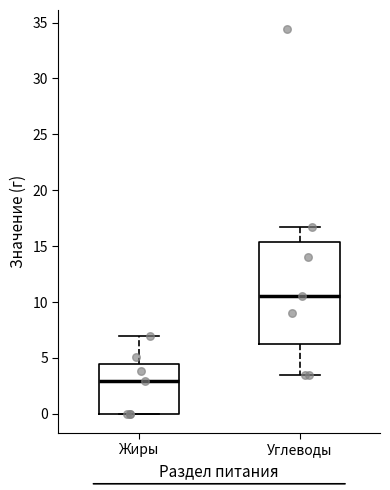

Comparing the boxes themselves (not the whiskers), which one is the tallest?

Углеводы